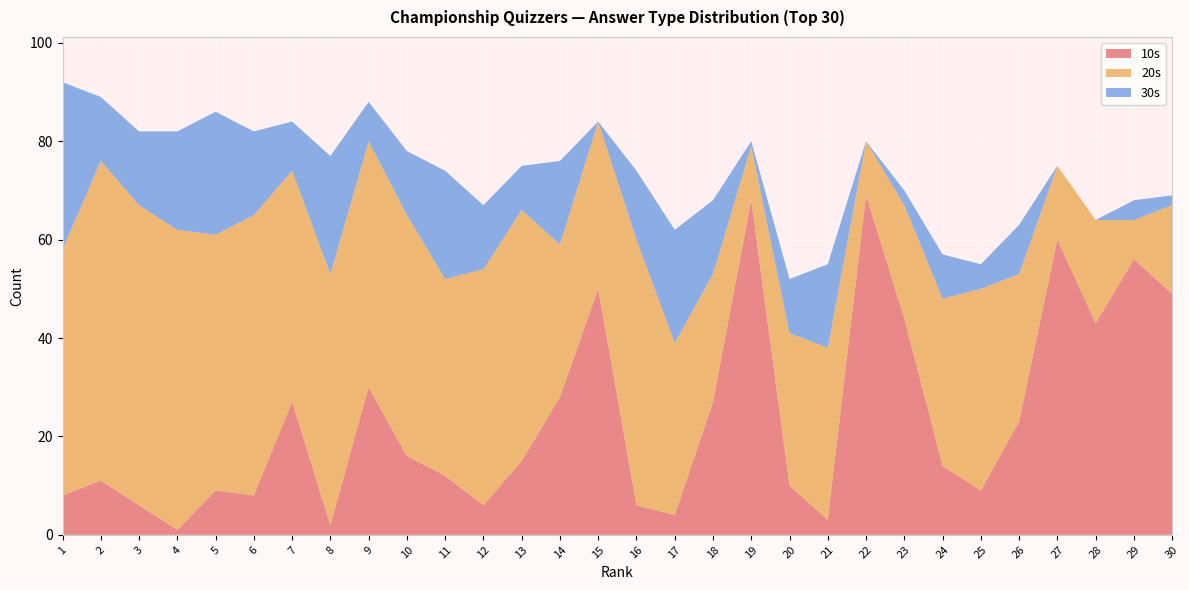

Reading left to right, list all the values displayed in this chart.

10s: 8	11	6	1	9	8	27	2	30	16	12	6	15	28	50	6	4	27	68	10	3	69	44	14	9	23	60	43	56	49
20s: 50	65	61	61	52	57	47	51	50	49	40	48	51	31	34	54	35	26	11	31	35	11	23	34	41	30	15	21	8	18
30s: 34	13	15	20	25	17	10	24	8	13	22	13	9	17	0	14	23	15	1	11	17	0	3	9	5	10	0	0	4	2